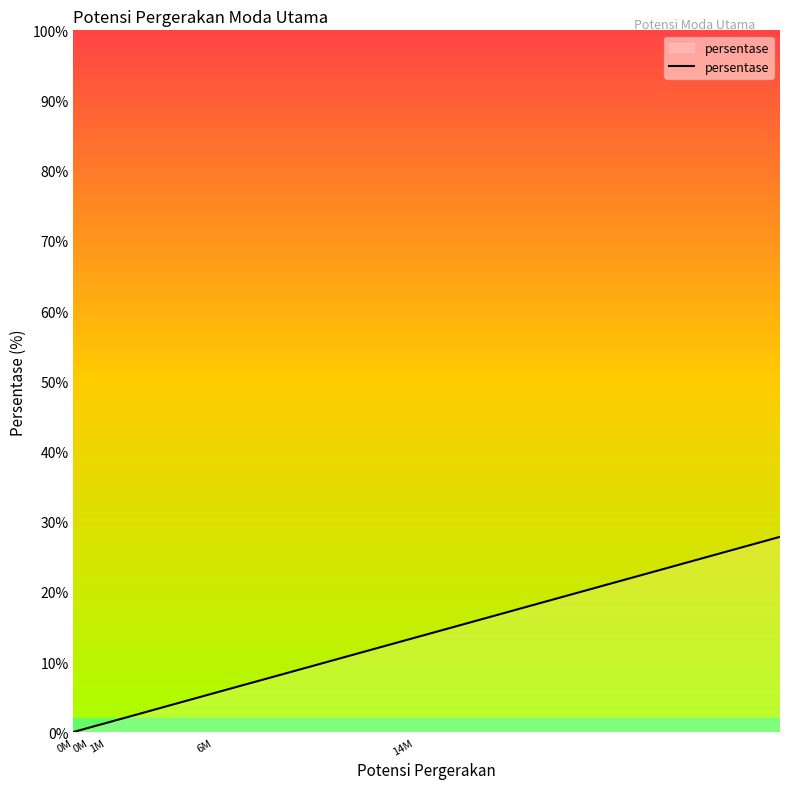

How many lines are shown in the chart?

1